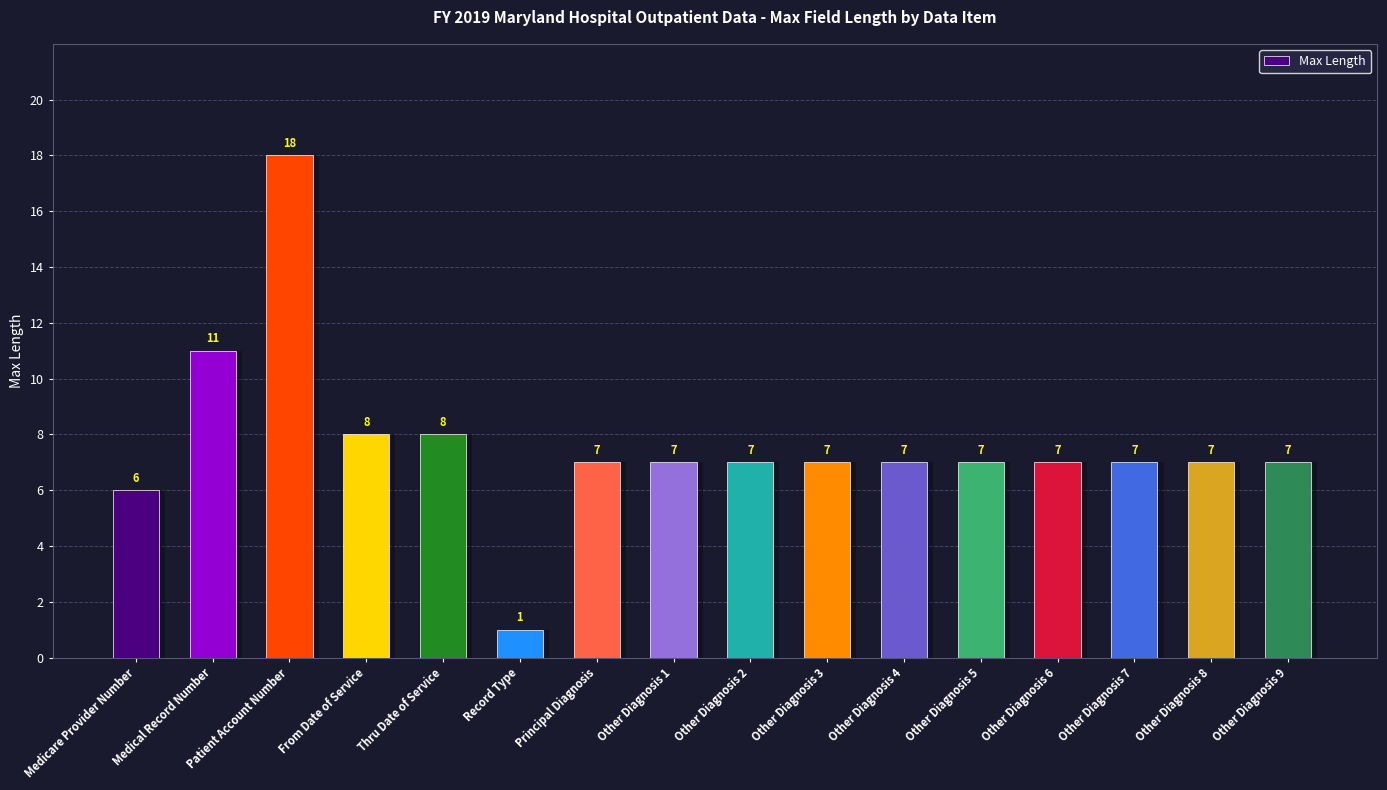

Which category has the highest value across all series?

Patient Account Number